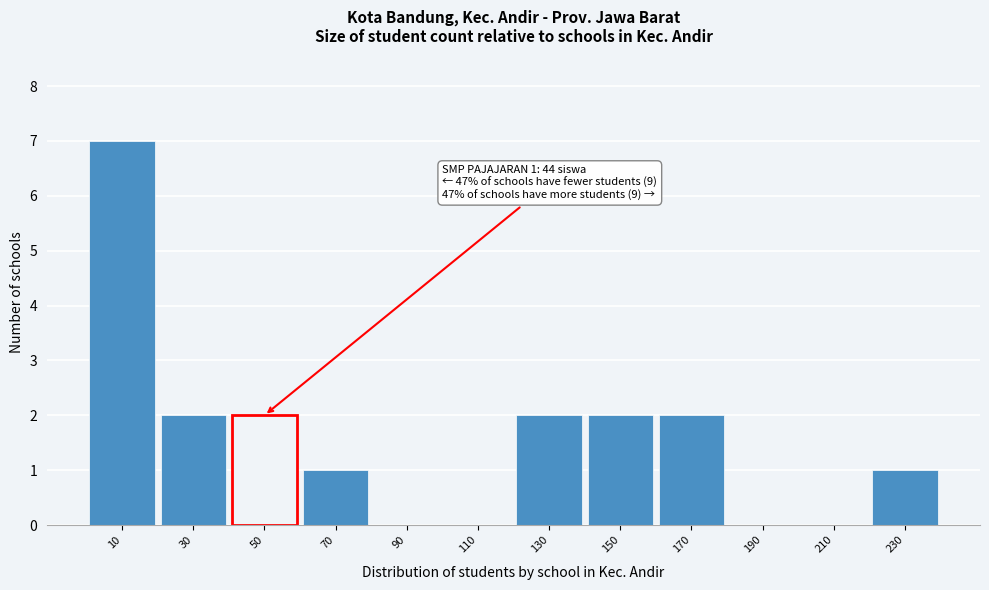

Which range on the x-axis has the tallest bar?

0 to 20